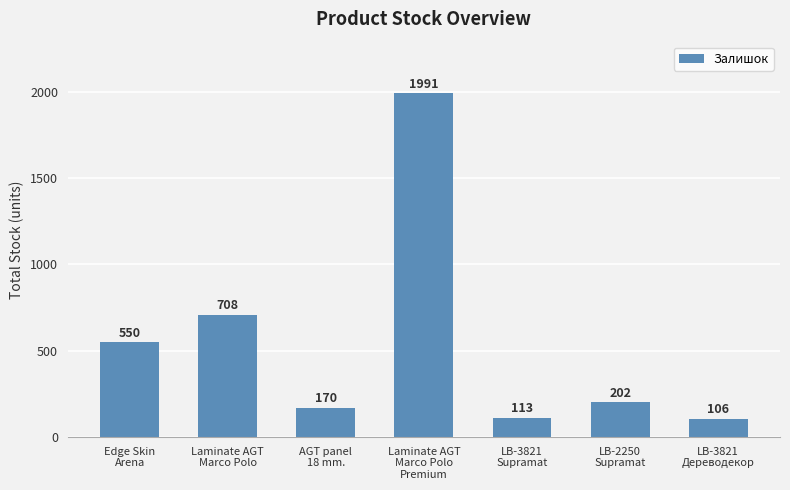

What is the smallest value displayed?

106